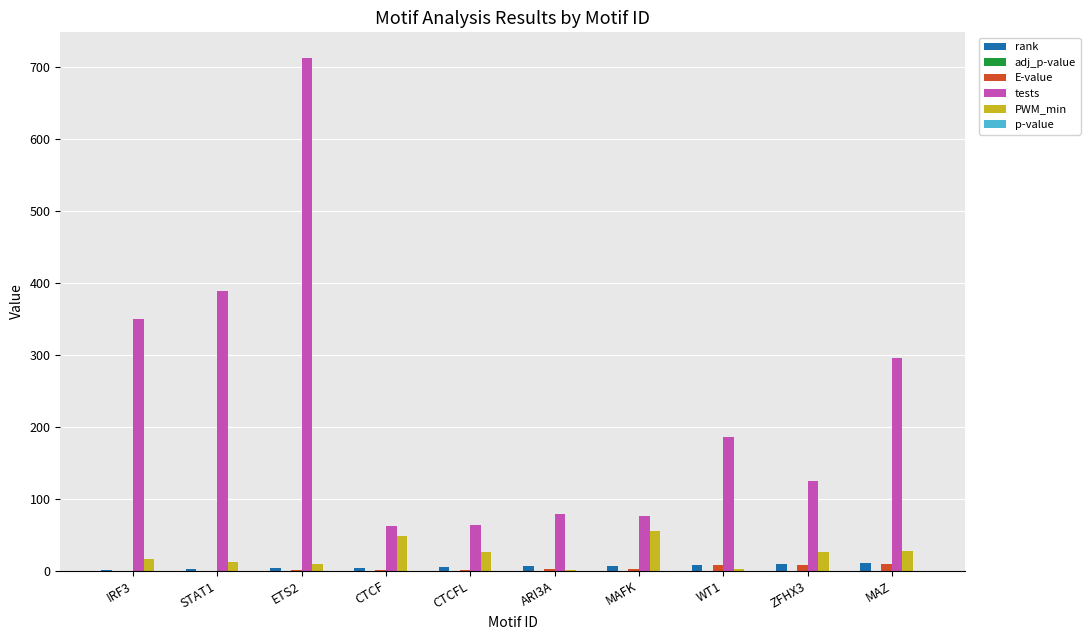

What is the maximum value shown in the chart?

712.0